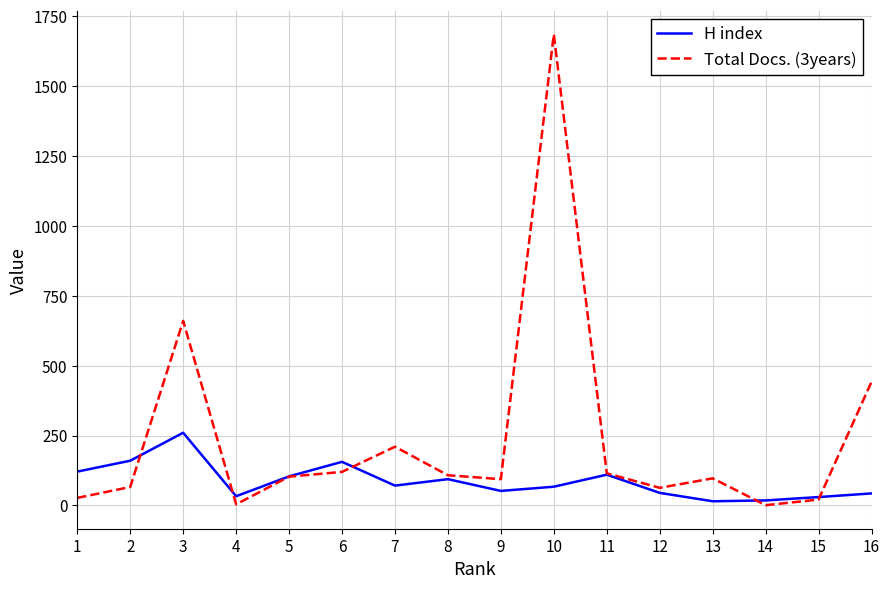

What is the sum of the Total Docs. (3years) values at 12 and 6?

183